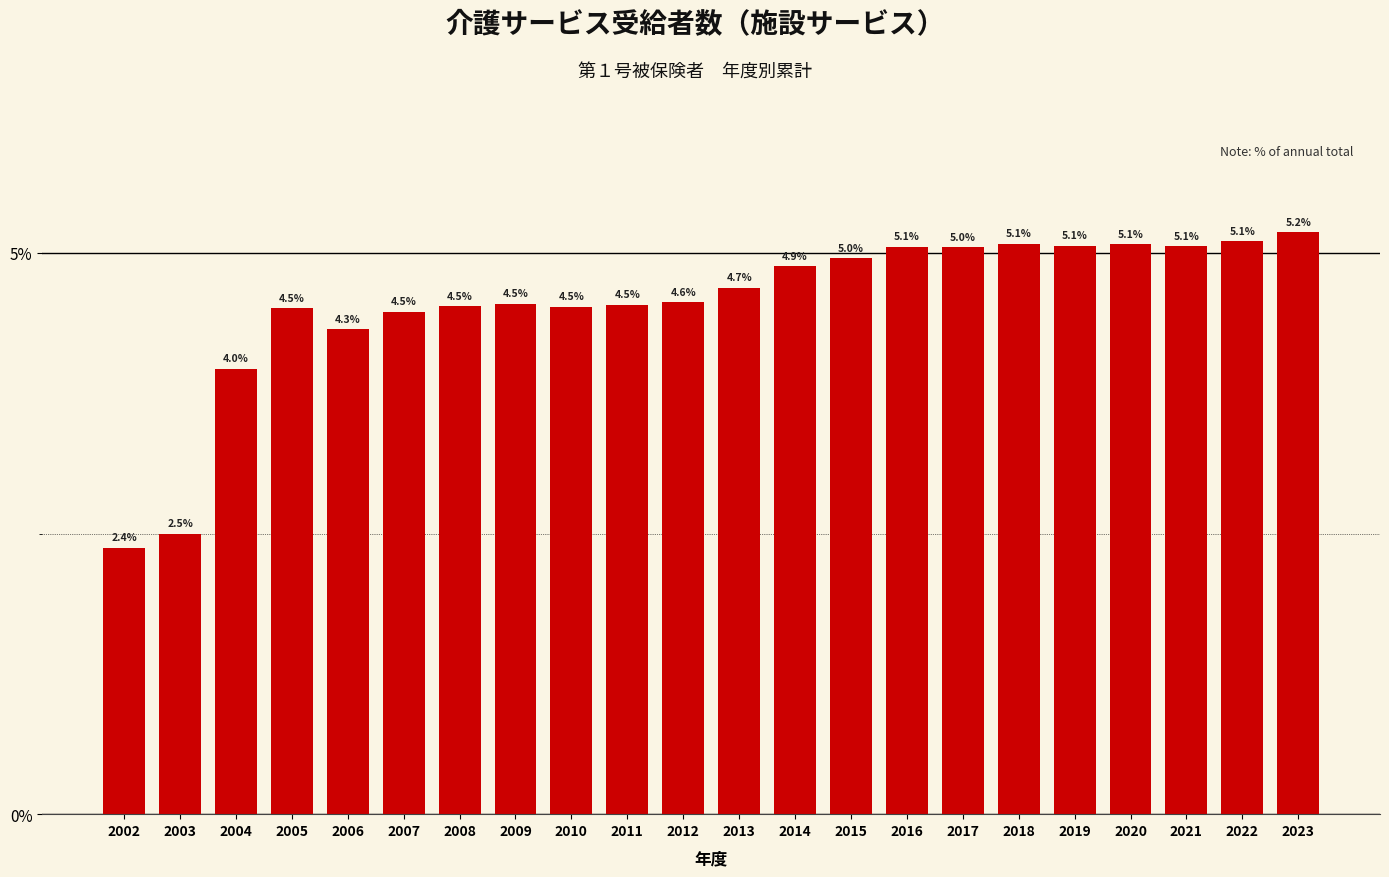

Reading left to right, what are all the values shown in this chart?

2.4	2.5	4.0	4.5	4.3	4.5	4.5	4.5	4.5	4.5	4.6	4.7	4.9	5.0	5.1	5.0	5.1	5.1	5.1	5.1	5.1	5.2